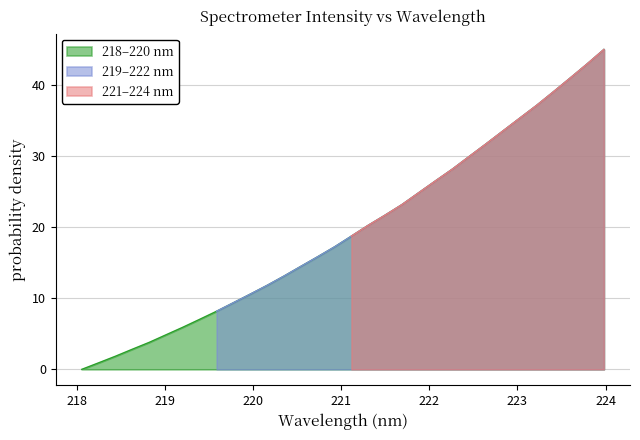

How many values exceed 18?

16